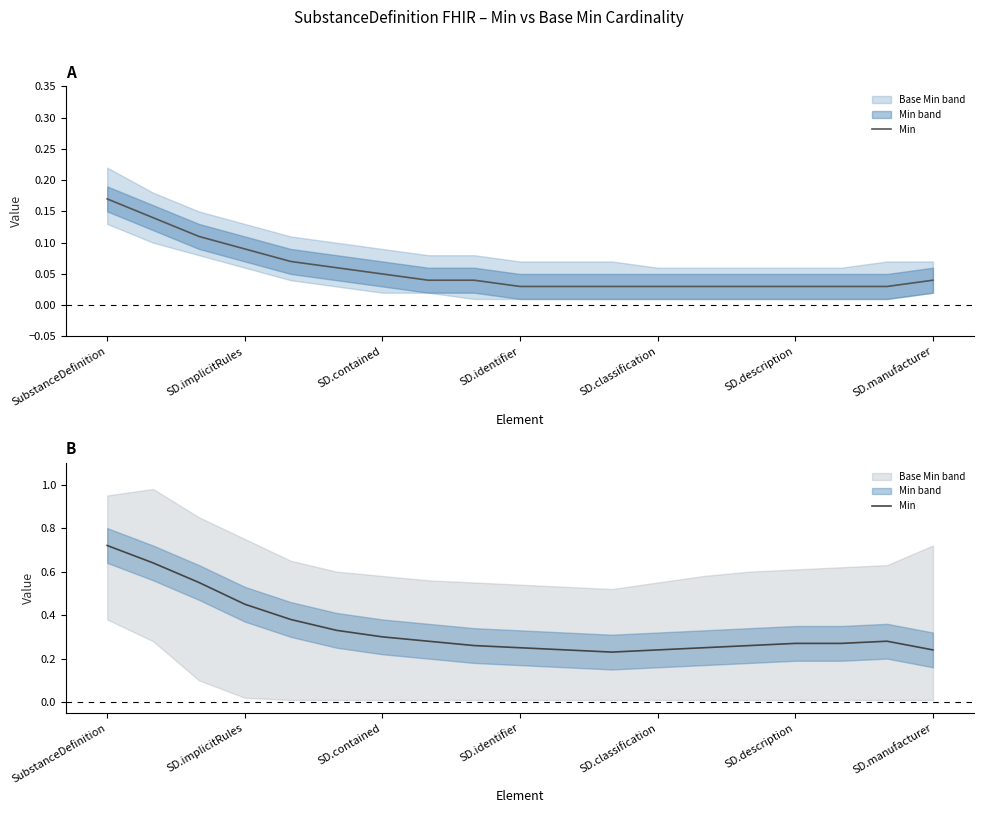

What is the label of the 14th point from the left?

13